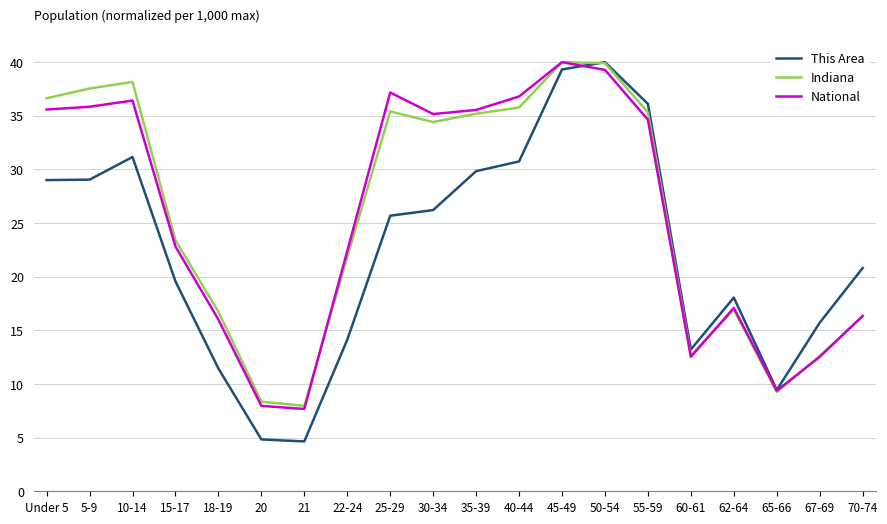

Is it true that This Area equals 32.3 at 70-74?

False